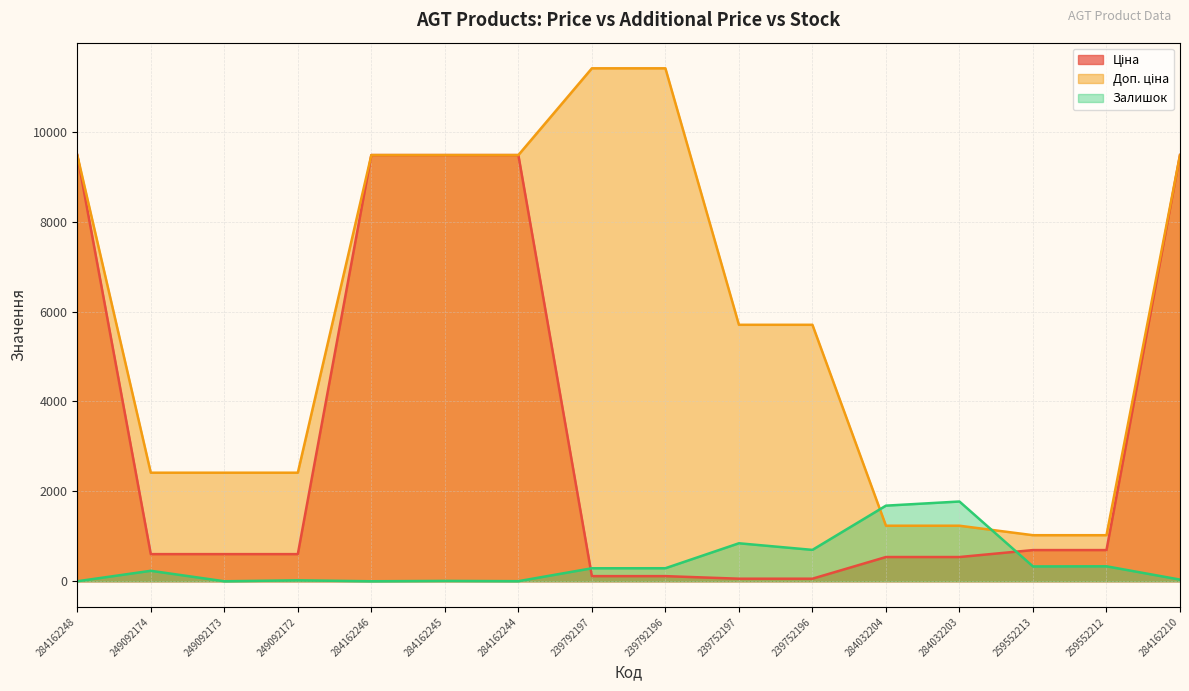

What are all the series names shown in the legend?

Ціна, Доп. ціна, Залишок